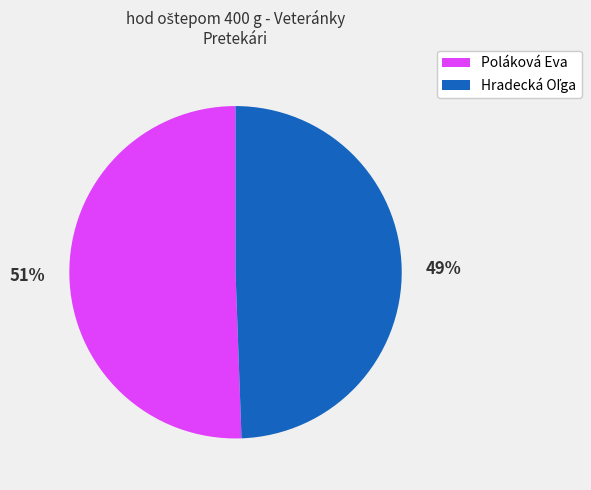

Count the number of slices in the pie.

2